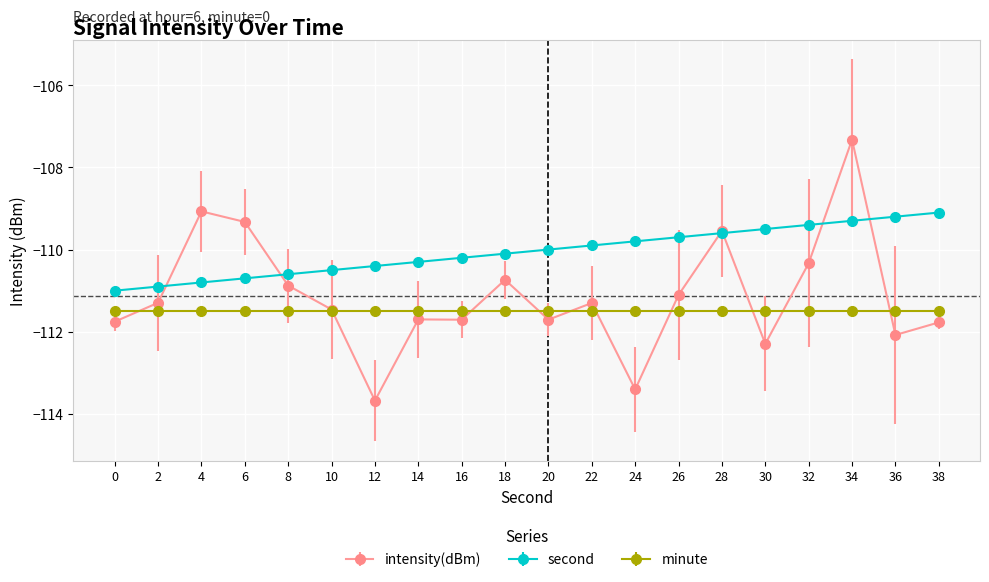

What is the greatest value displayed?

-107.3